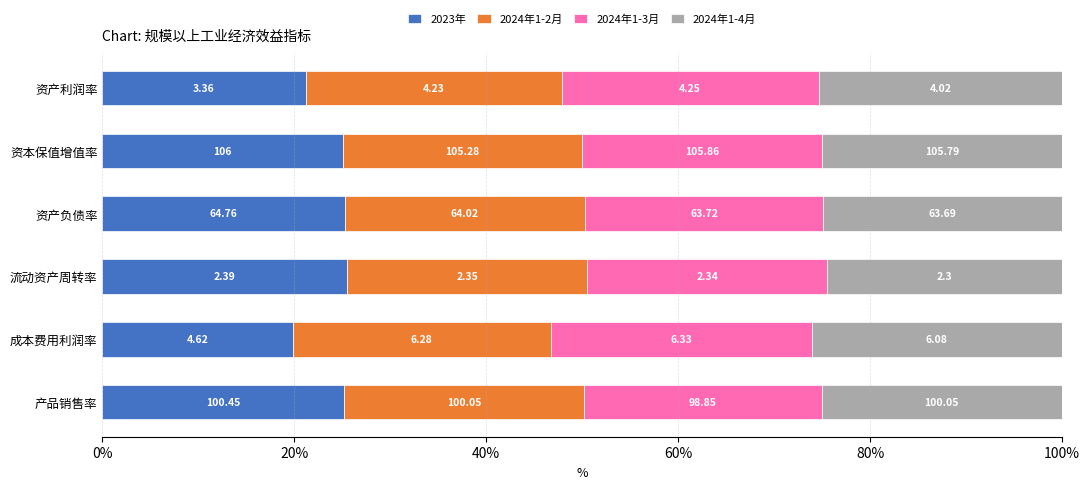

What are all the series names shown in the legend?

2023年, 2024年1-2月, 2024年1-3月, 2024年1-4月